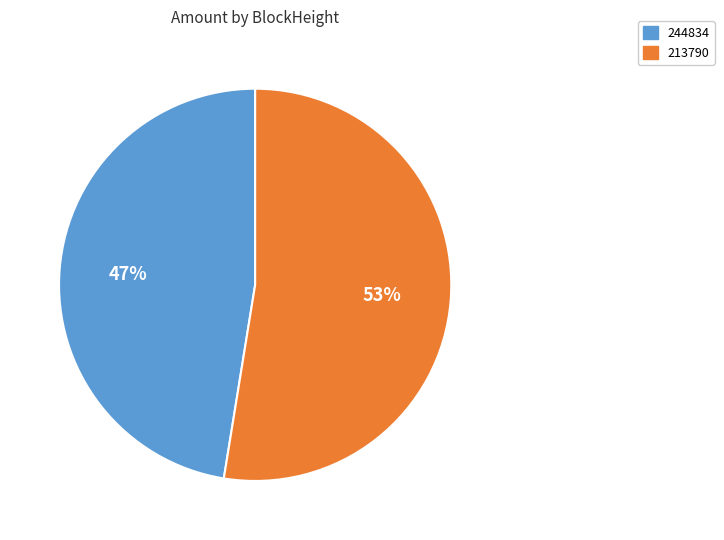

Is it true that 244834 is 47% of the pie?

True